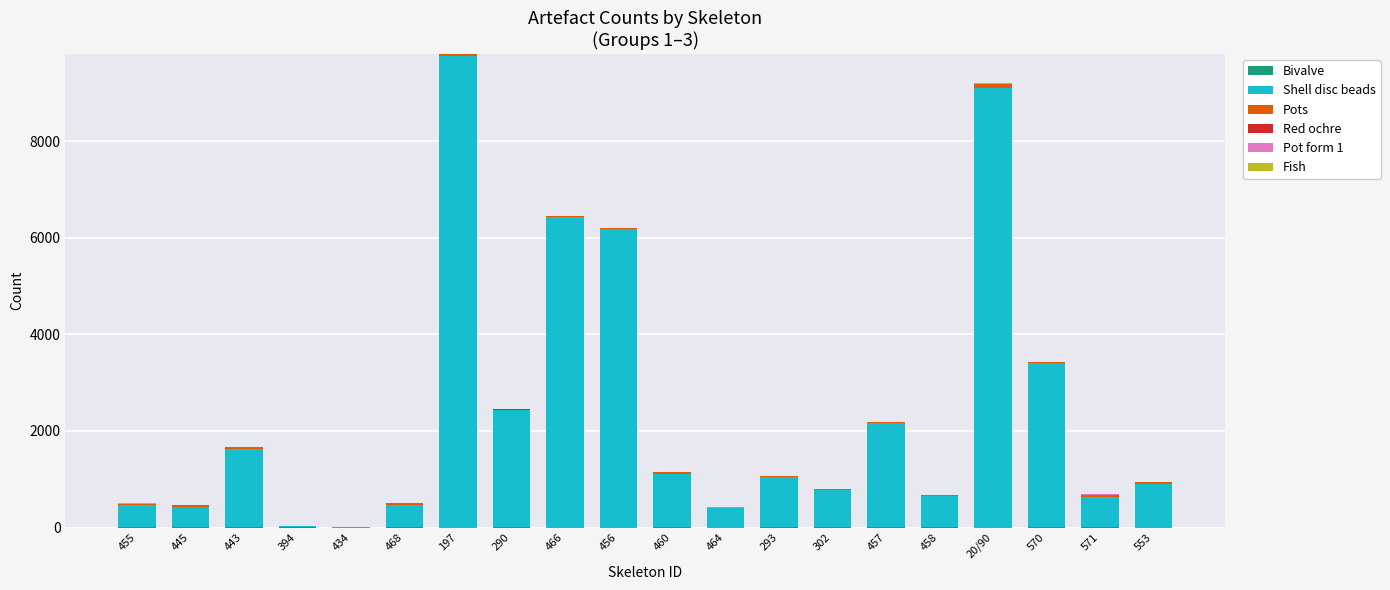

How many series are shown in this chart?

6